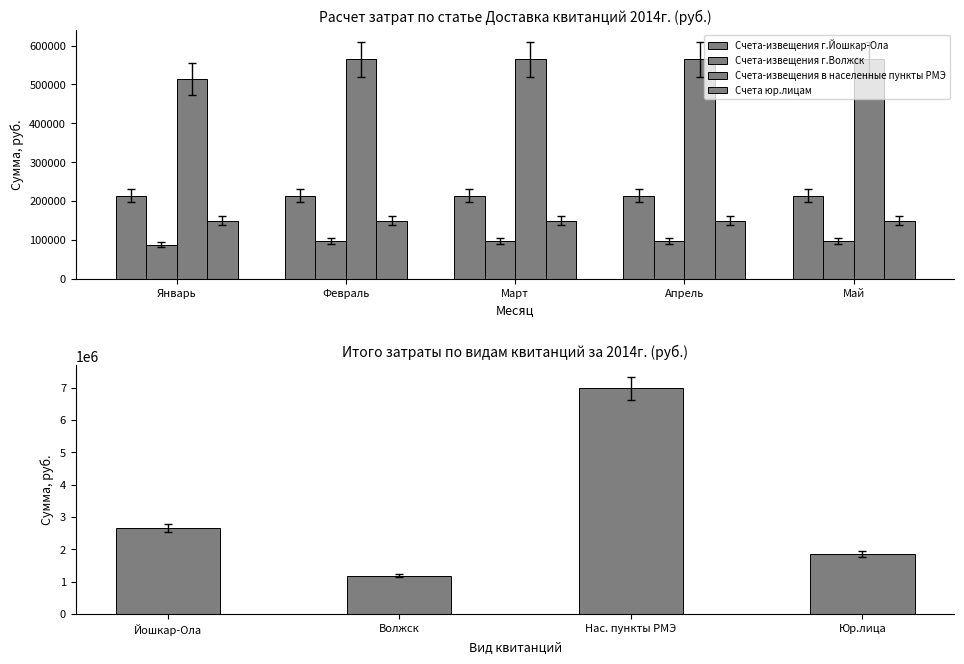

What is the difference between the second highest and minimum values in the Счета юр.лицам series?

38